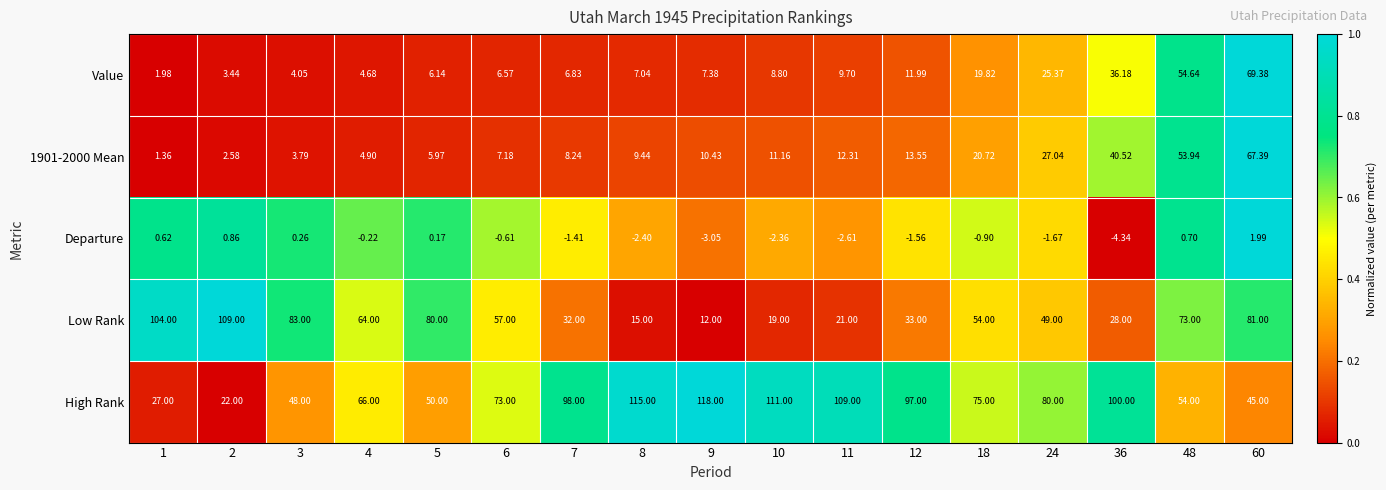

Which series has the widest spread of values?

Low Rank